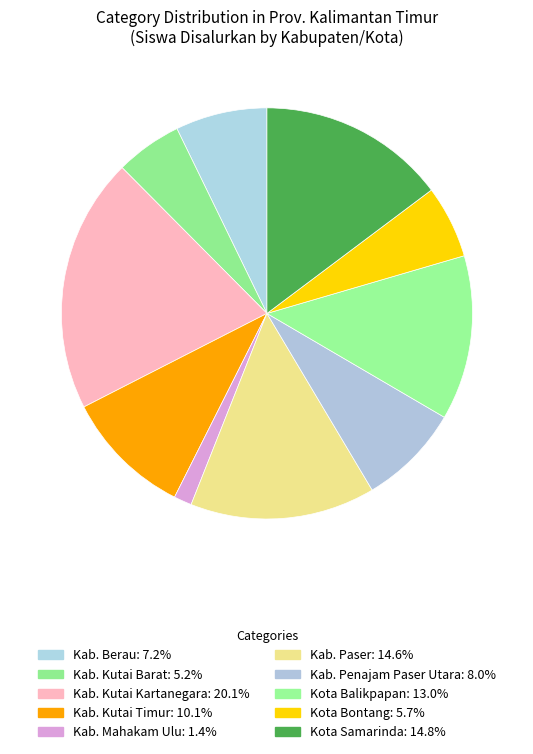

Which category has the biggest portion of the pie?

Kab. Kutai Kartanegara (SD)